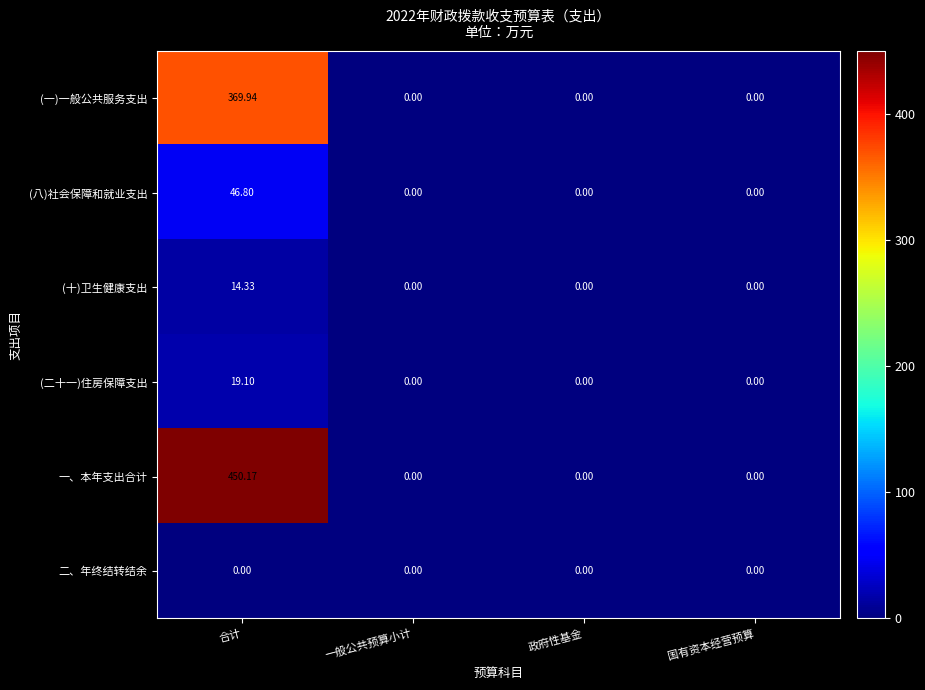

Which series has the largest range (max minus min)?

一、本年支出合计